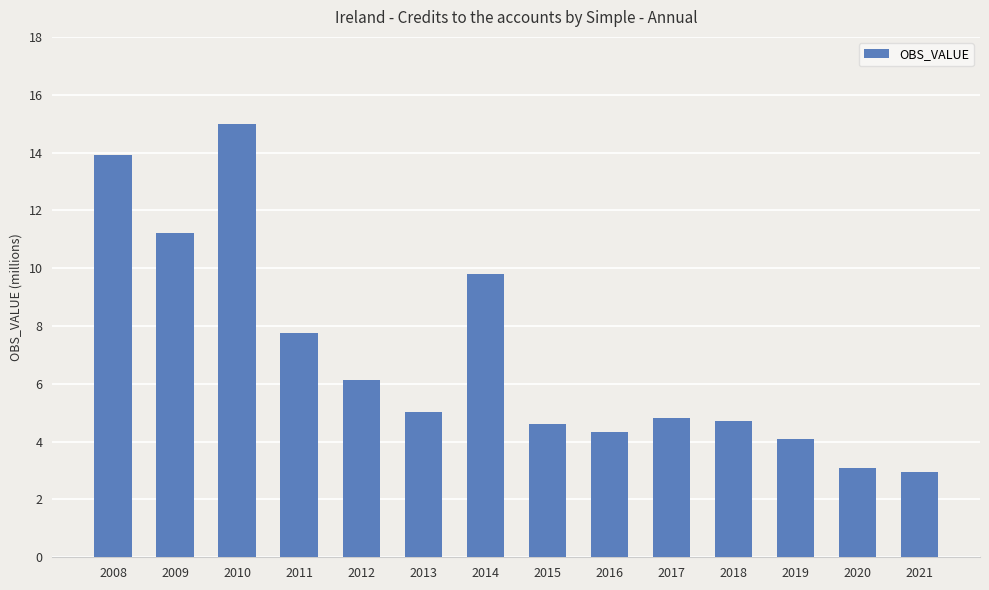

What is the average value?

7.0